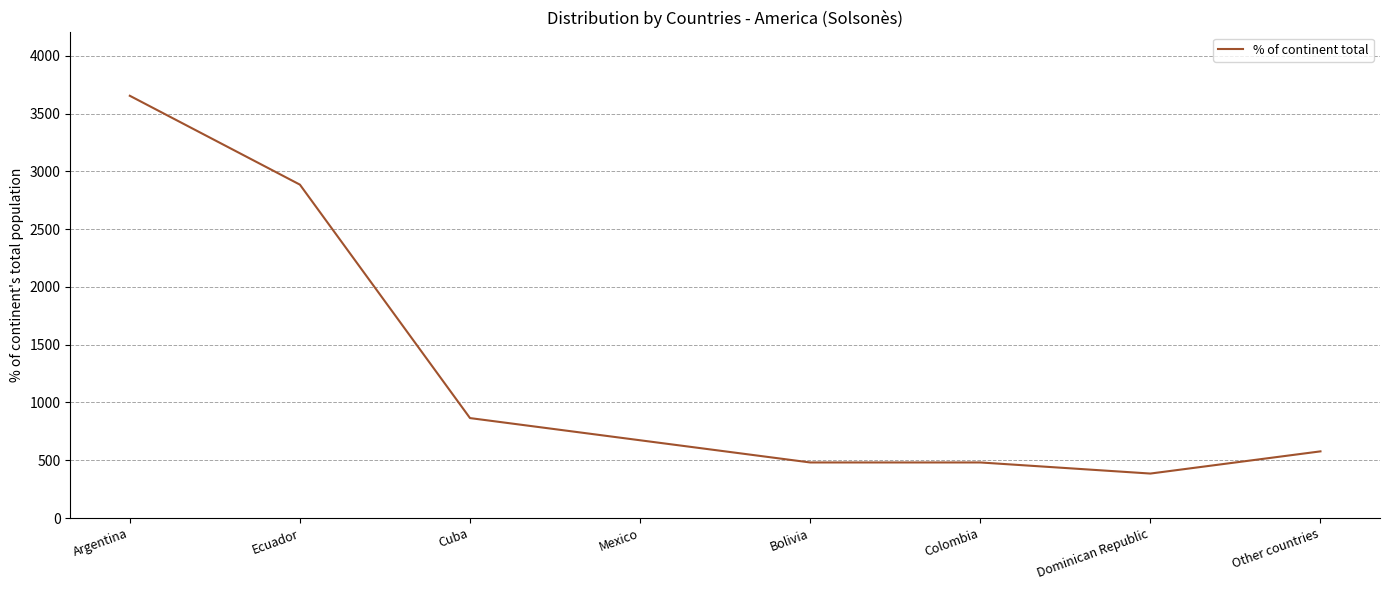

What is the ratio of the value at Bolivia to the value at Cuba?

0.6